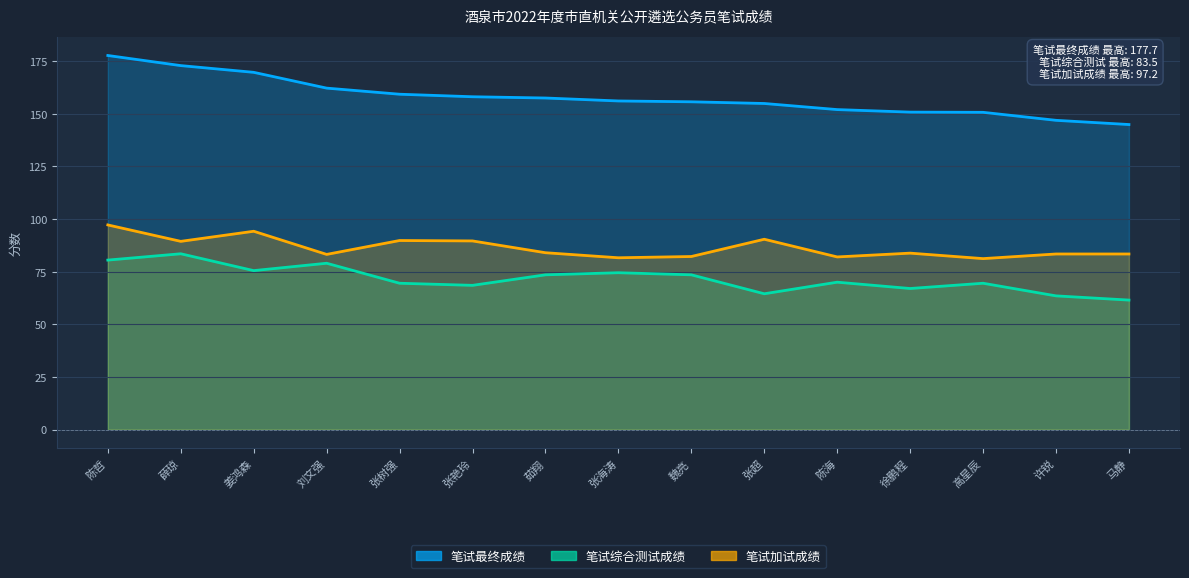

True or false: 笔试最终成绩 has a value of 150.7 at 高星辰.

True